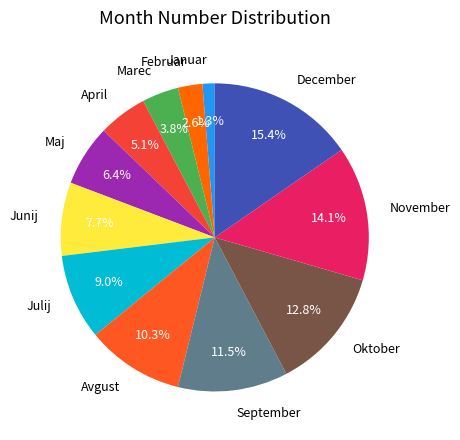

To the nearest percent, what is the difference between the Marec and September slice percentages?

8%